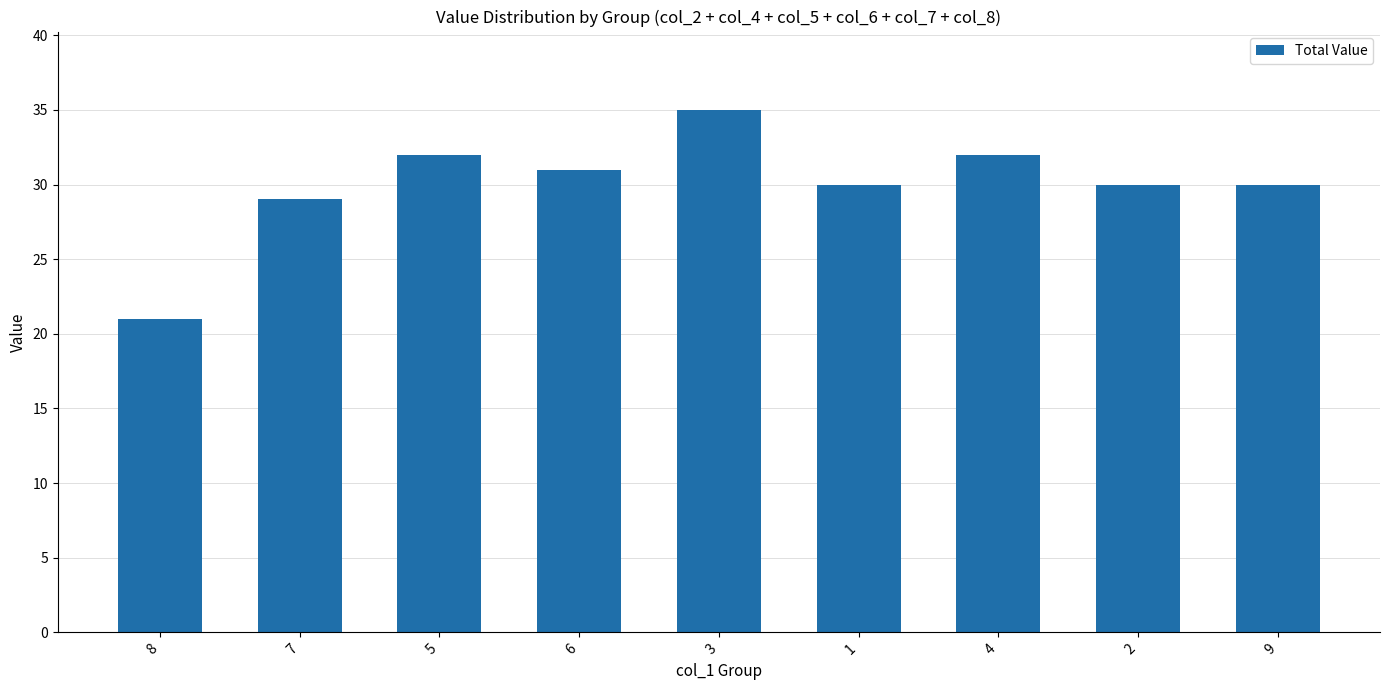

What is the sum of all values?

270